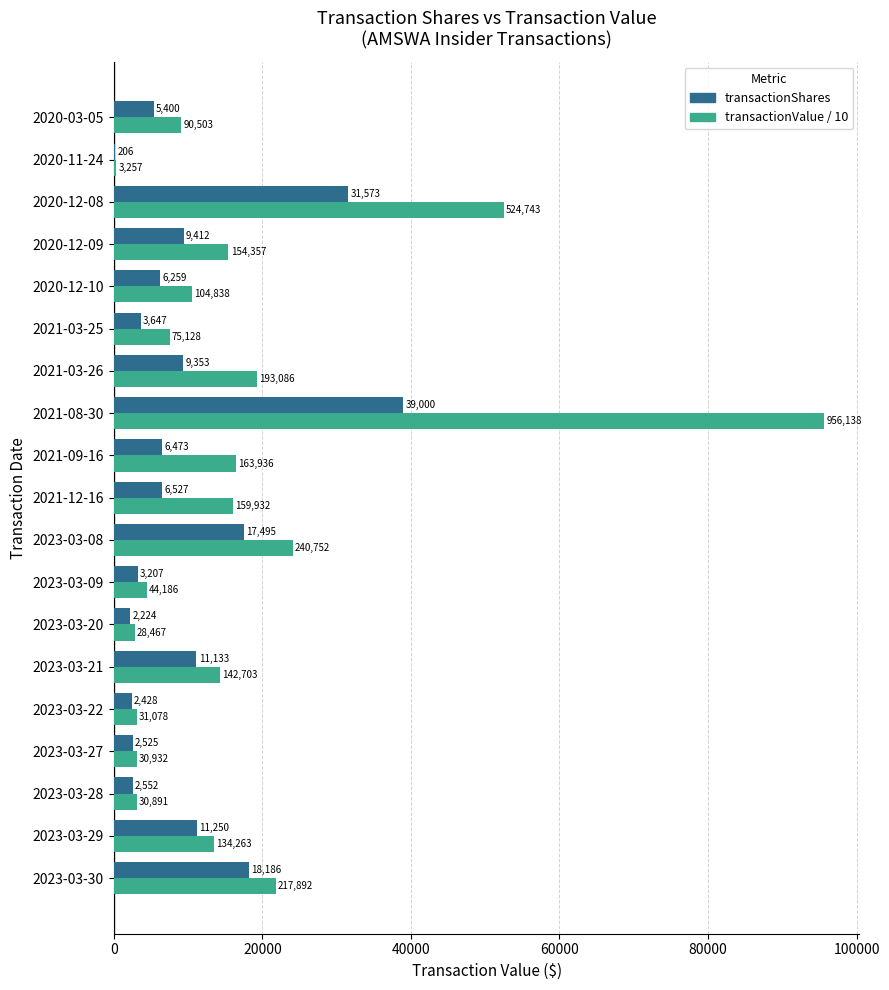

The value of transactionShares at 2020-03-05 is 5400.0. True or false?

True